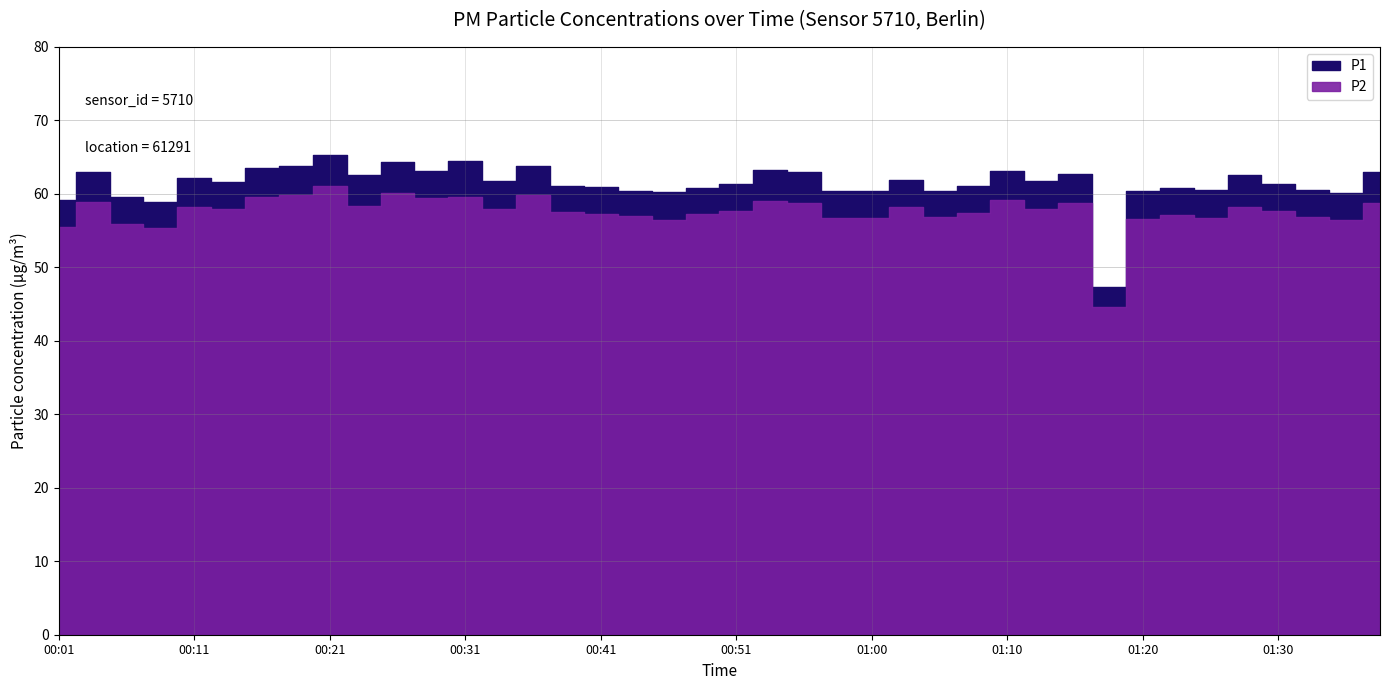

List the labels in order of P2 value, largest first.

00:21, 00:26, 00:19, 00:36, 00:16, 00:31, 00:29, 01:10, 00:53, 00:04, 01:37, 01:15, 00:56, 00:24, 00:11, 01:03, 01:27, 01:13, 00:34, 00:14, 00:51, 01:30, 00:38, 01:08, 00:41, 00:48, 01:22, 00:43, 01:32, 01:05, 01:00, 00:58, 01:25, 01:20, 00:46, 01:35, 00:06, 00:01, 00:09, 01:18